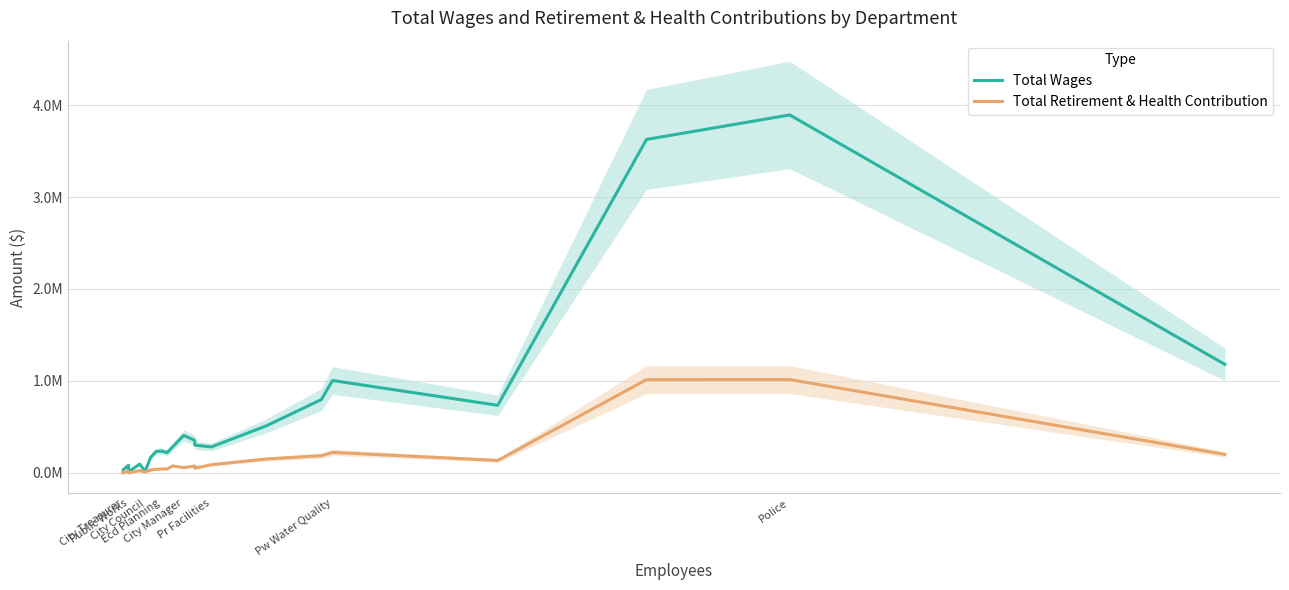

The Total Wages series shows 378155 at Pr Facilities. True or false?

False